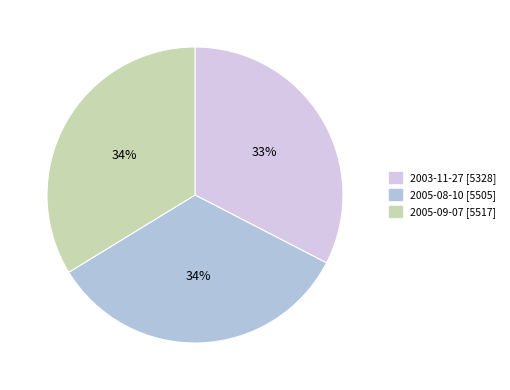

Which category has the smallest portion of the pie?

2003-11-27